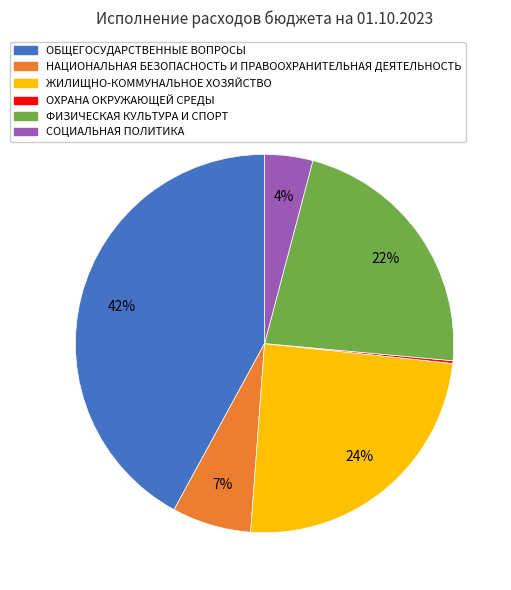

Approximately how many times larger is the value at ЖИЛИЩНО-КОММУНАЛЬНОЕ ХОЗЯЙСТВО compared to ФИЗИЧЕСКАЯ КУЛЬТУРА И СПОРТ?

1.1